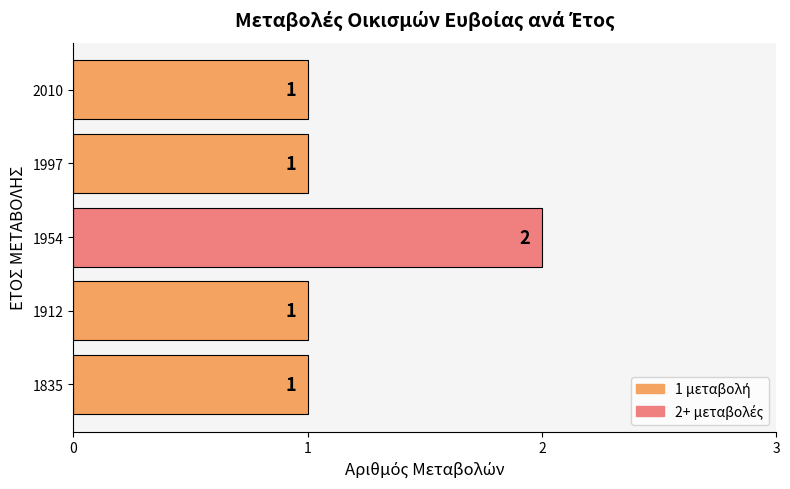

What is the average value?

1